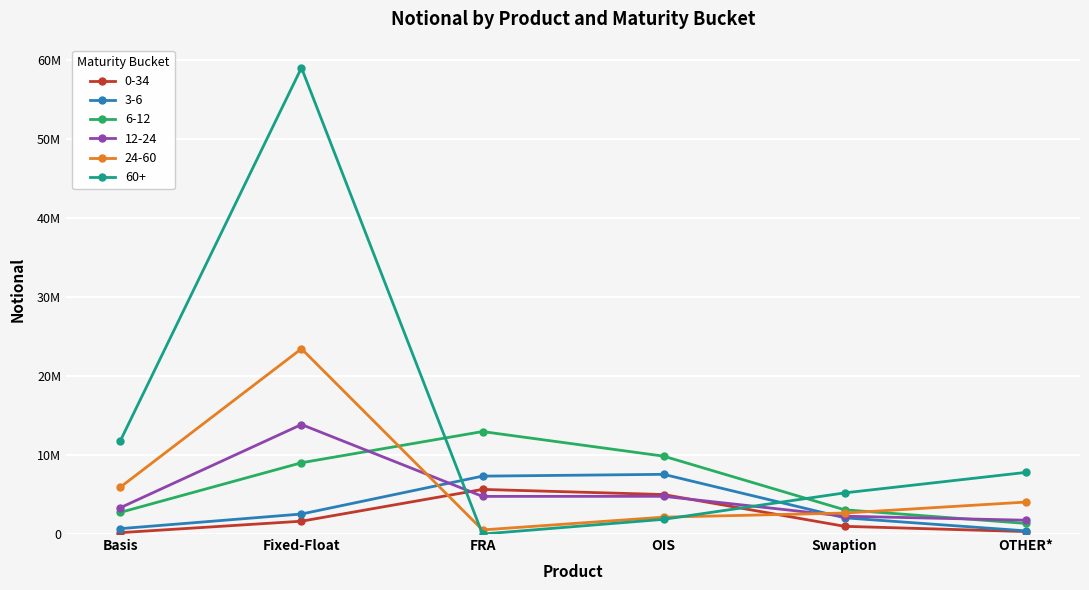

At which category does 0-34 reach its first local peak?

FRA